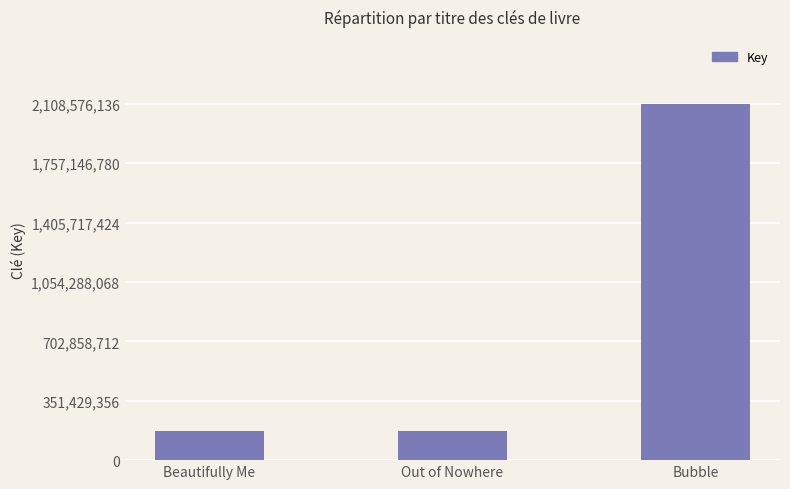

What is the sum of the values at Beautifully Me and Bubble?

2283970530